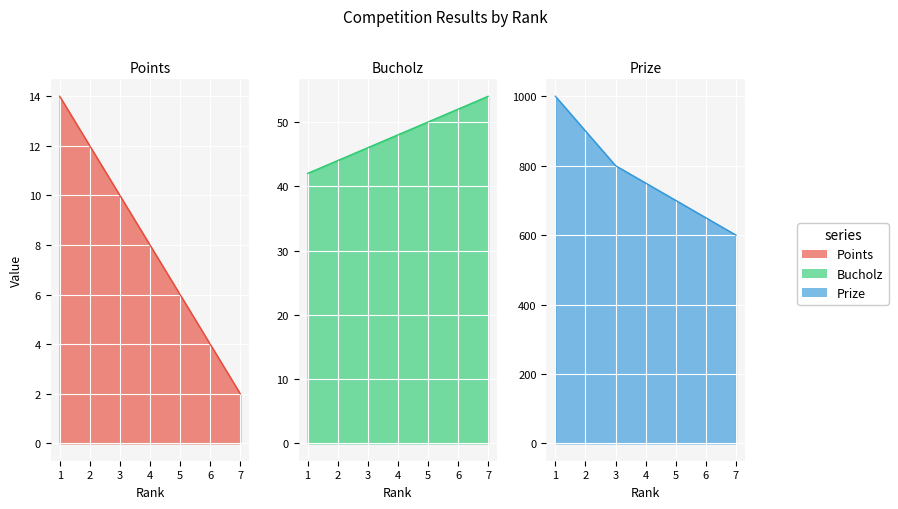

What is the highest value of the Prize series?

1000